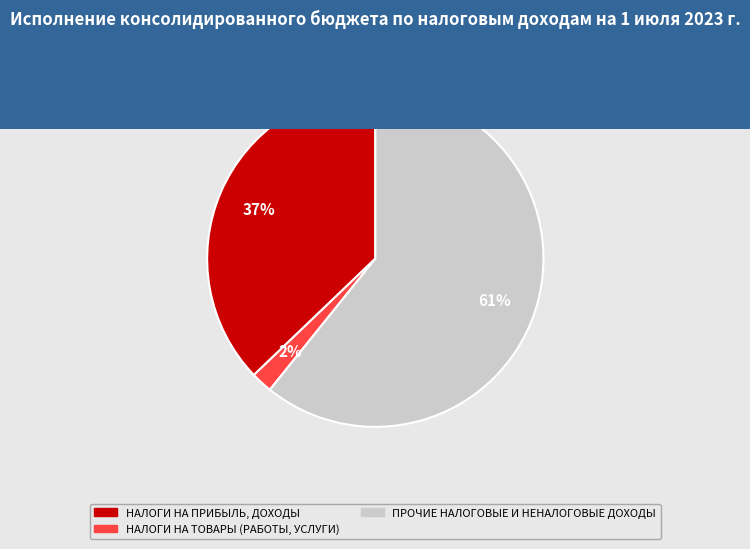

To the nearest percent, what is the average slice percentage?

33%